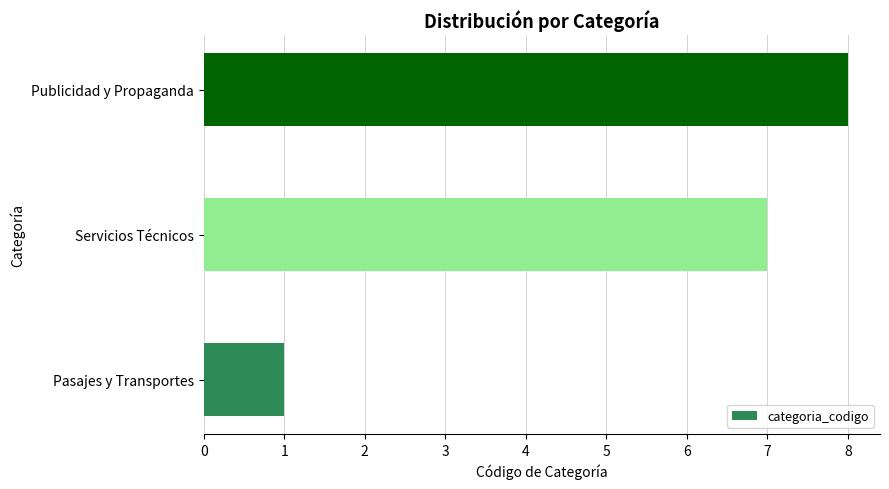

What is the difference between the second highest and minimum values?

6